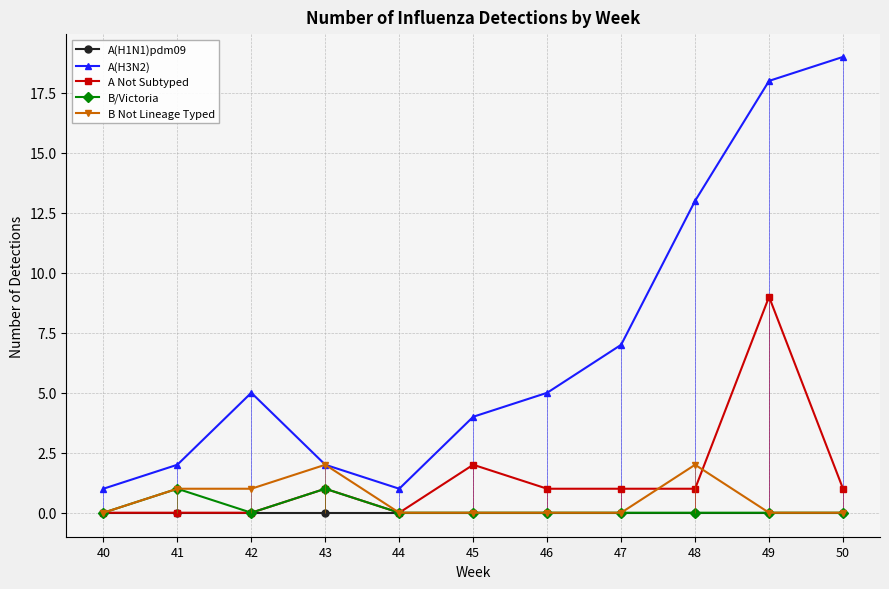

At which category is the sum across all series the highest?

49